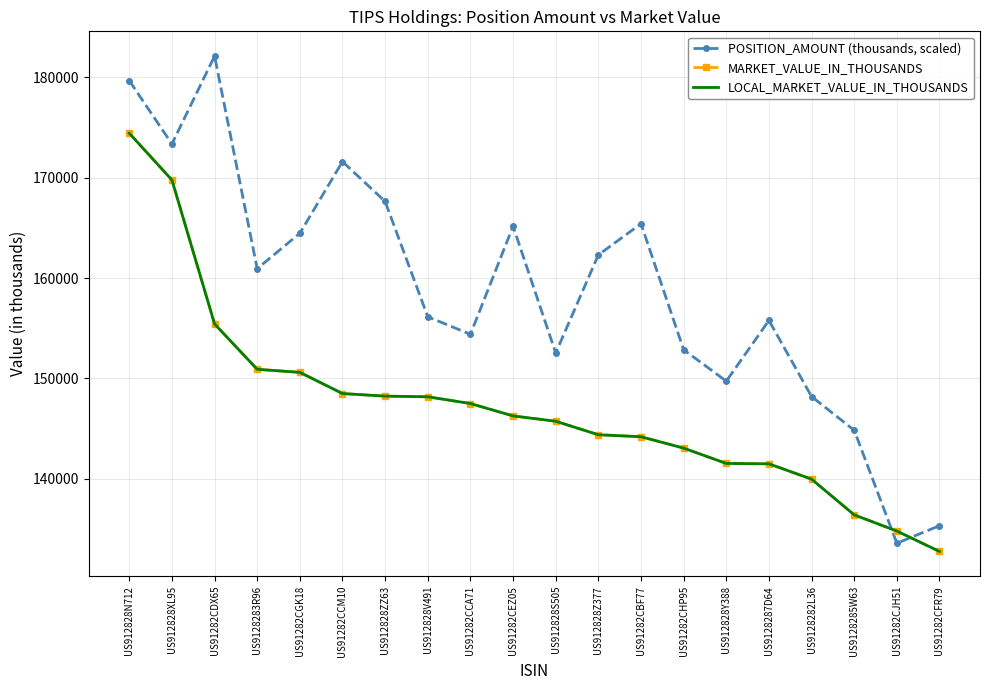

What is the difference between the POSITION_AMOUNT (thousands, scaled) values at US91282CEZ05 and US91282CCA71?

10771.5